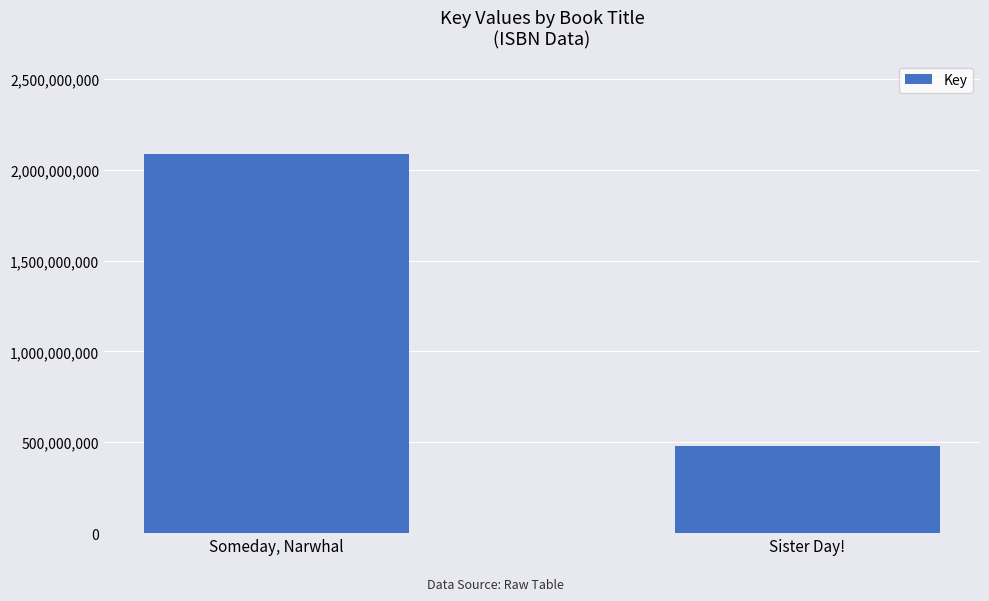

What is the label of the 2nd bar from the right?

Someday, Narwhal